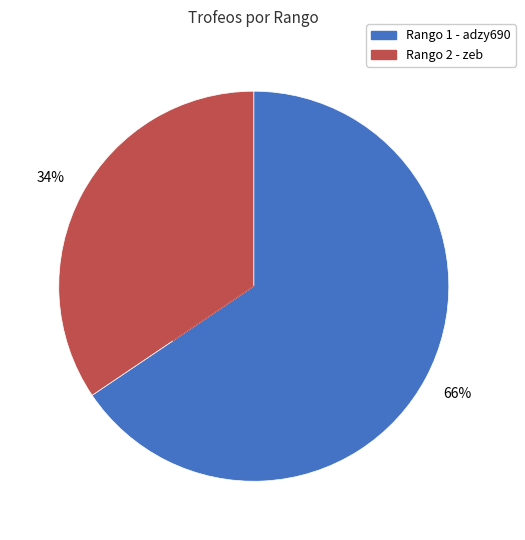

To the nearest percent, what is the combined percentage of Rango 2 - zeb and Rango 1 - adzy690?

100%